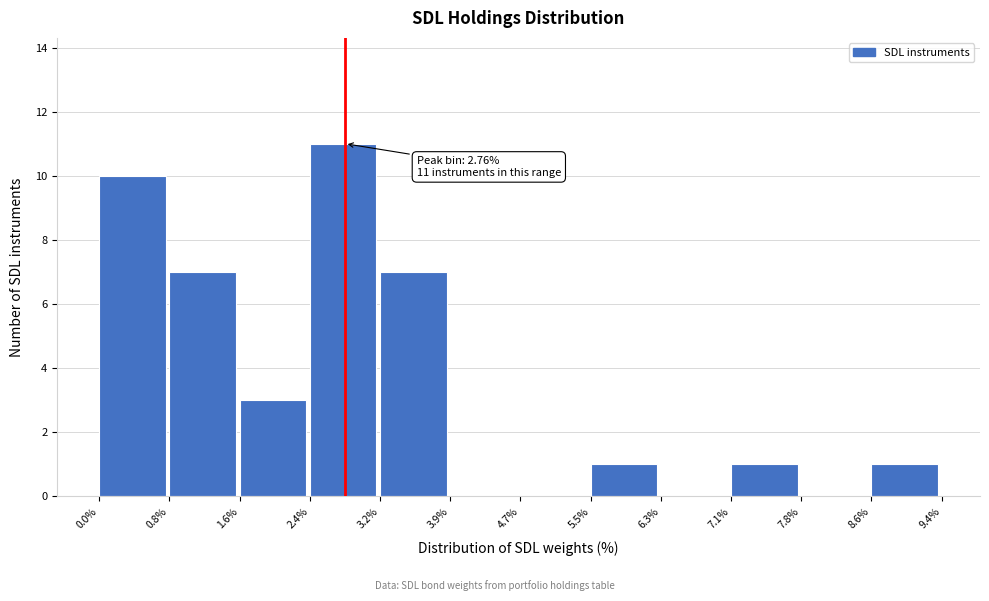

Which range on the x-axis has the tallest bar?

2.4% to 3.2%